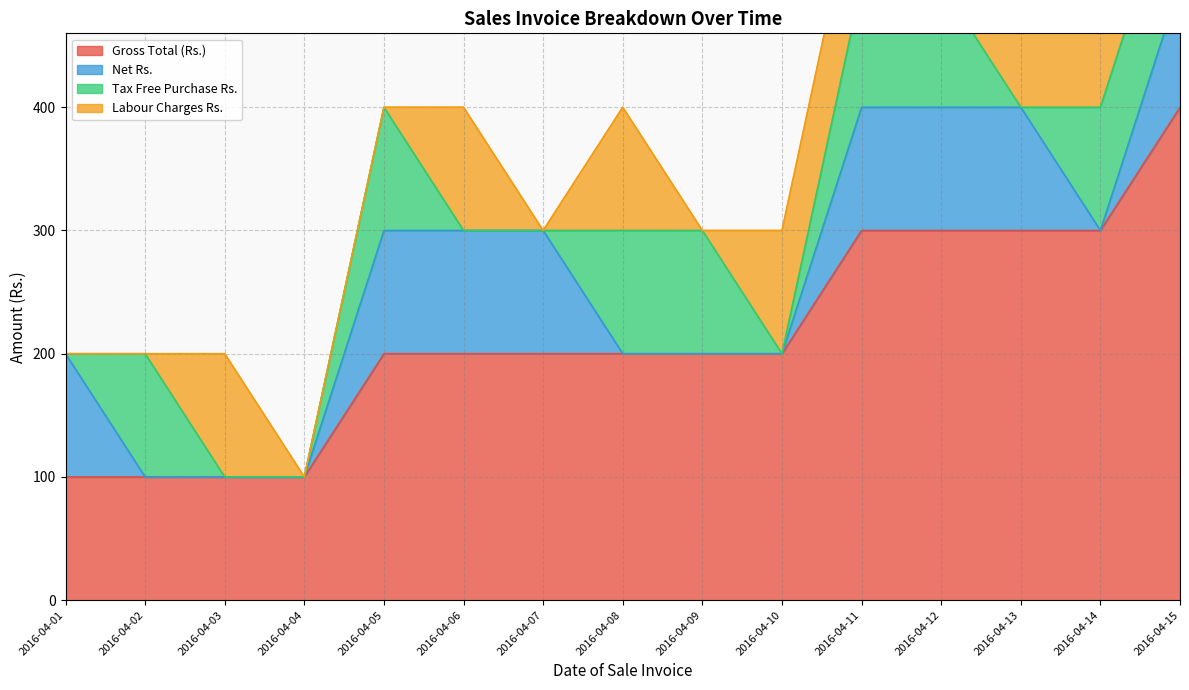

What is the average value of the Gross Total (Rs.) series?

213